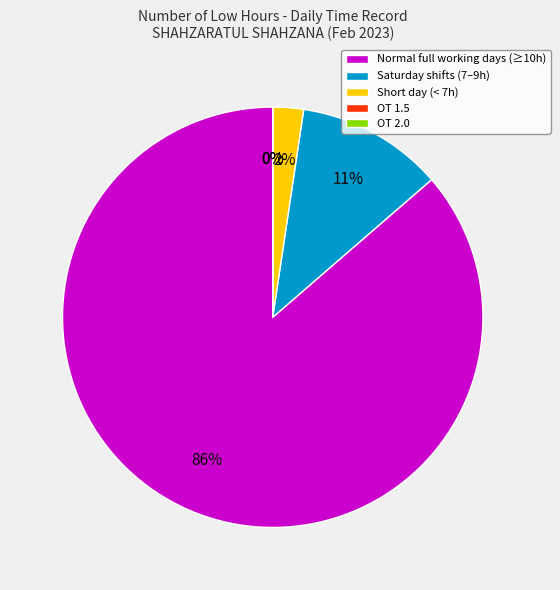

What is the majority slice?

Normal full working days (≥10h)